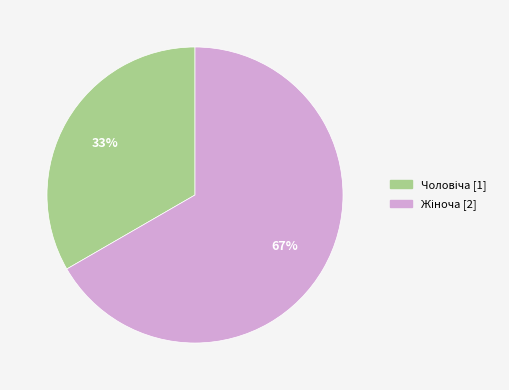

To the nearest percent, what is the average slice percentage?

50%